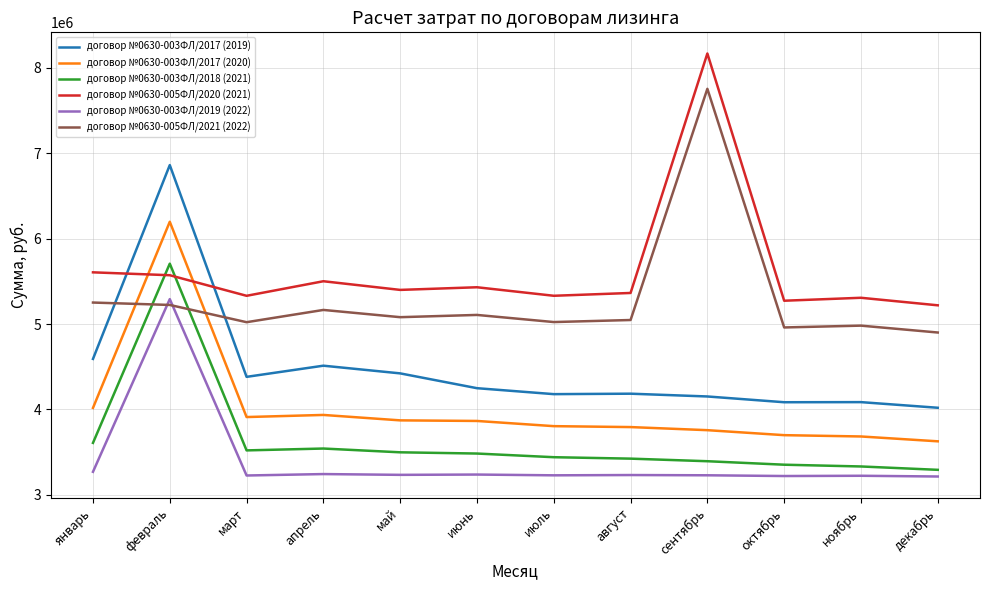

Is it true that договор №0630-003ФЛ/2017 (2019) equals 1201321.9 at сентябрь?

False